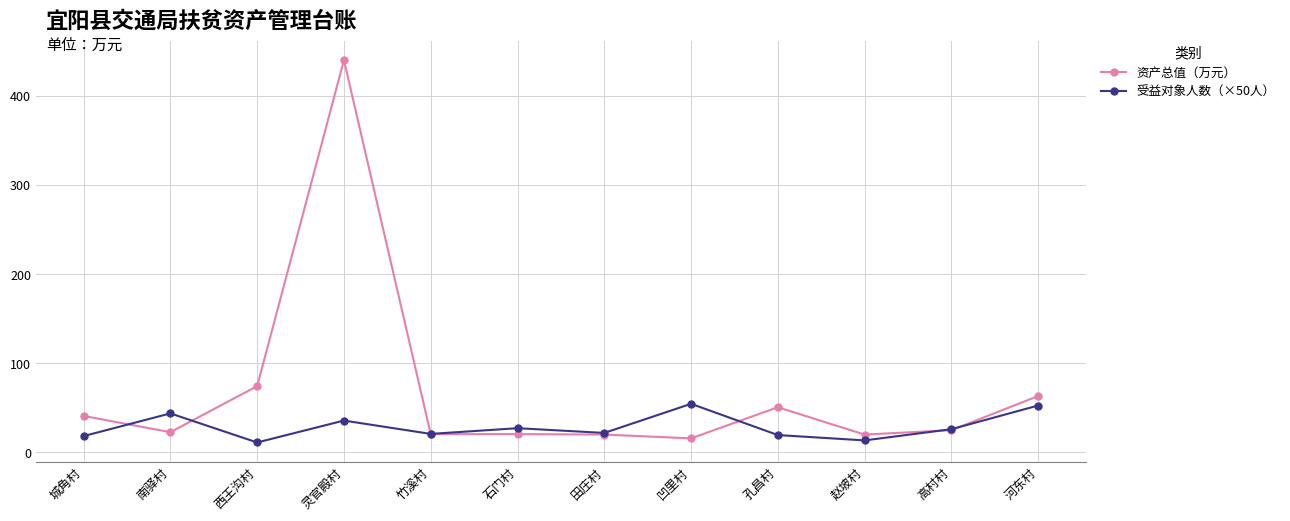

Is it true that 受益对象人数（×50人） equals 20.8 at 竹溪村?

True